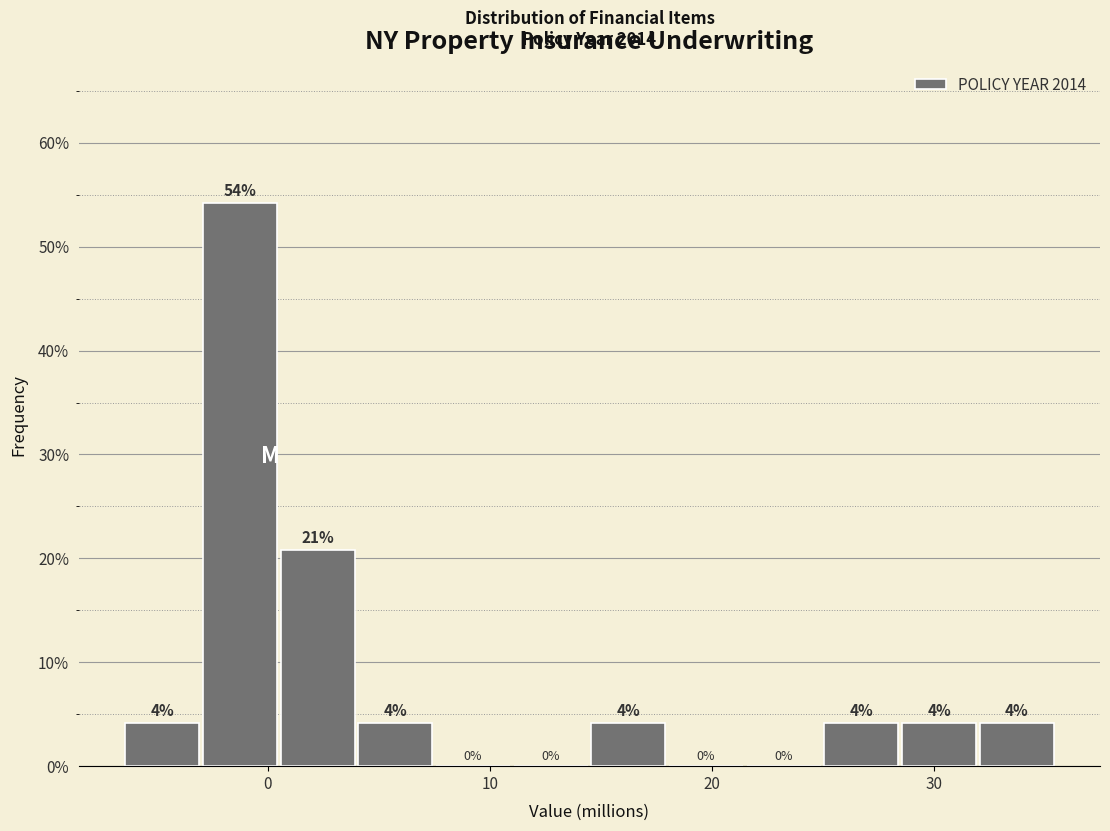

Around what value on the x-axis is the tallest bar? Give the approximate position of its centre, as read against the axis.

-1